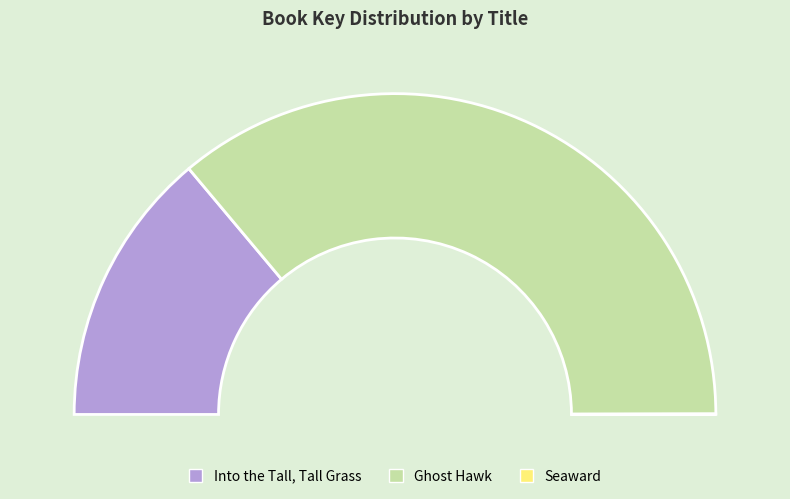

What percentage is the Into the Tall, Tall Grass slice, to the nearest percent?

28%